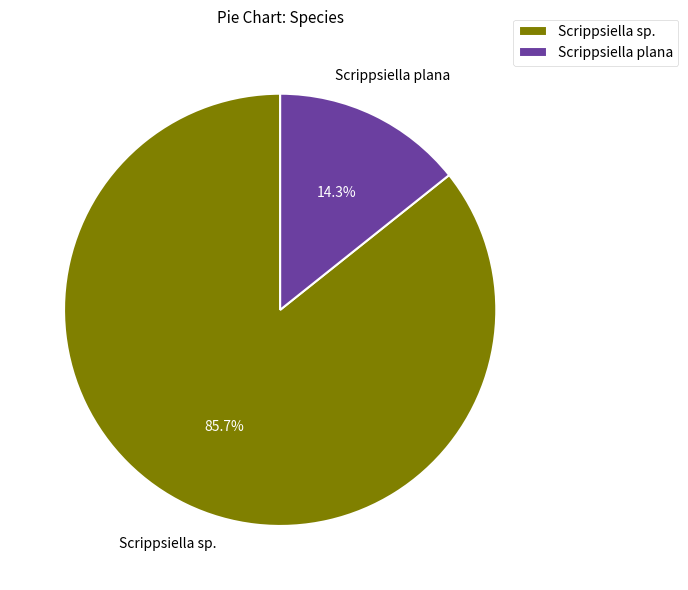

Which slice is the largest?

Scrippsiella sp.